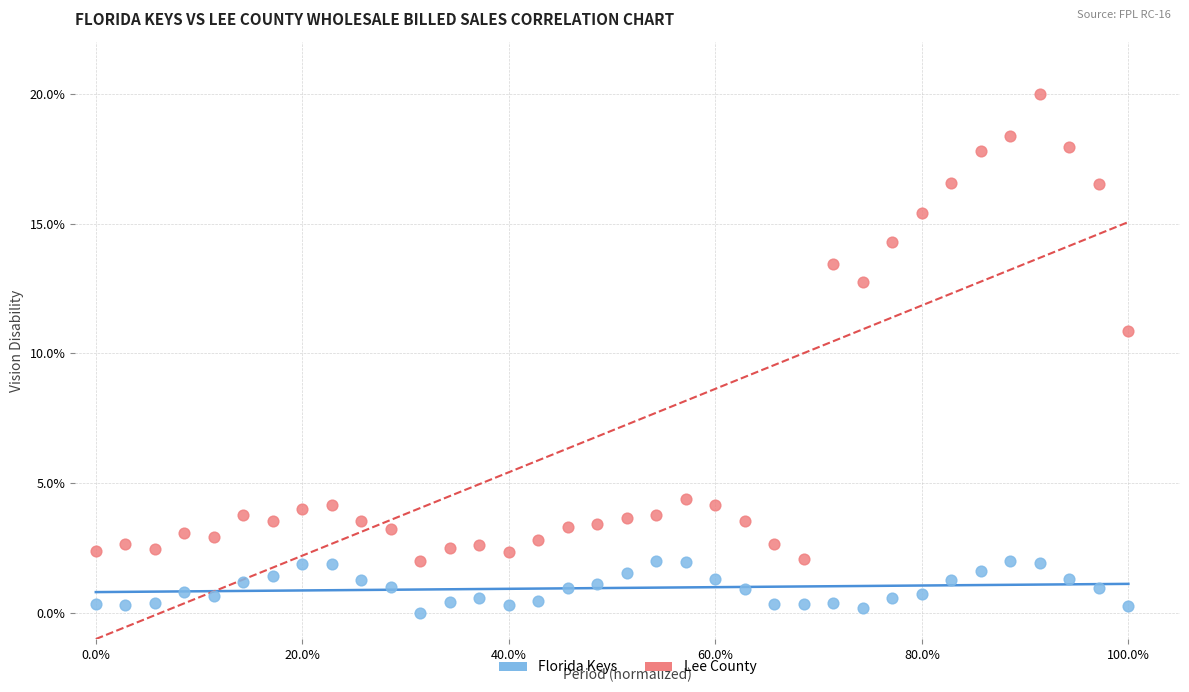

Which series reaches the maximum Y coordinate?

Lee County